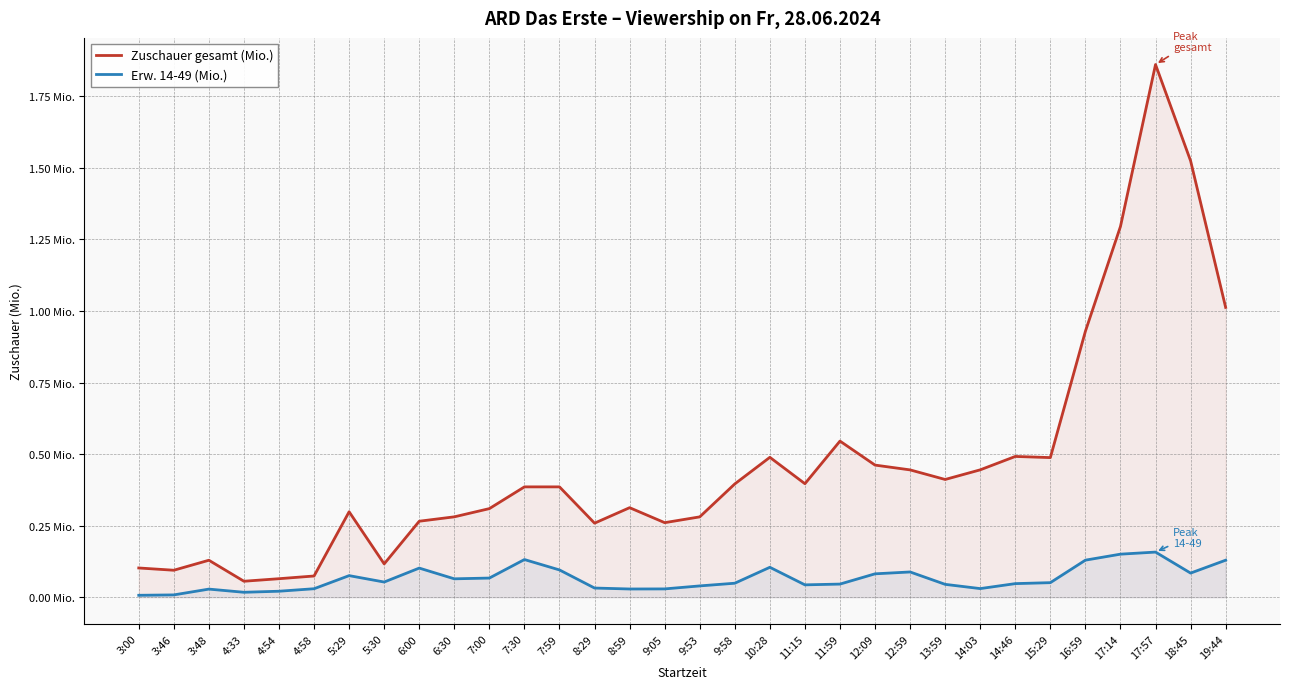

What is the difference between the maximum and second lowest values in the Zuschauer gesamt (Mio.) series?

1.8